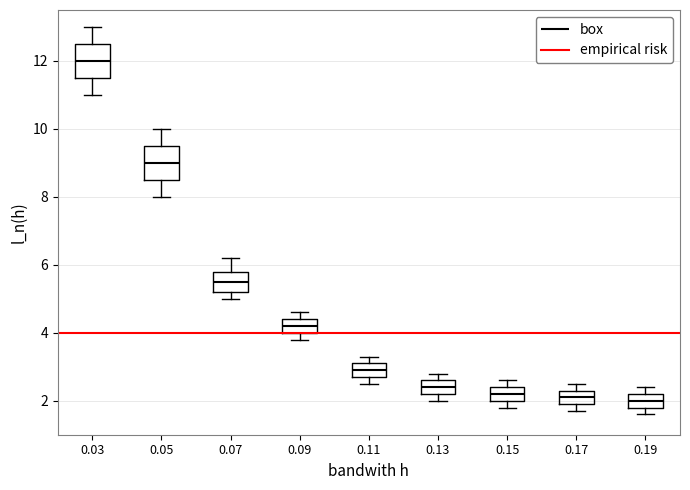

Where is the upper edge of the box at x = 0.19 on the y-axis? The values are not printed on the chart, so give them approximately, as read against the axis.

2.2